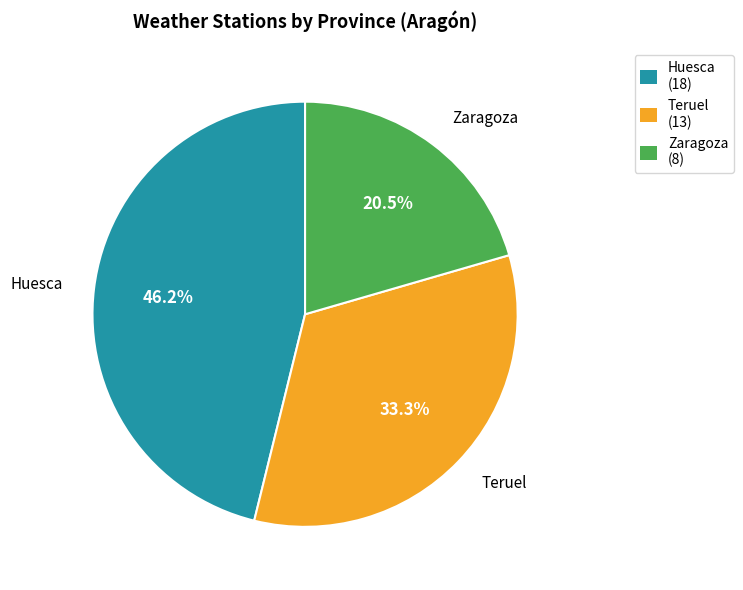

Is Zaragoza the majority of the pie?

No